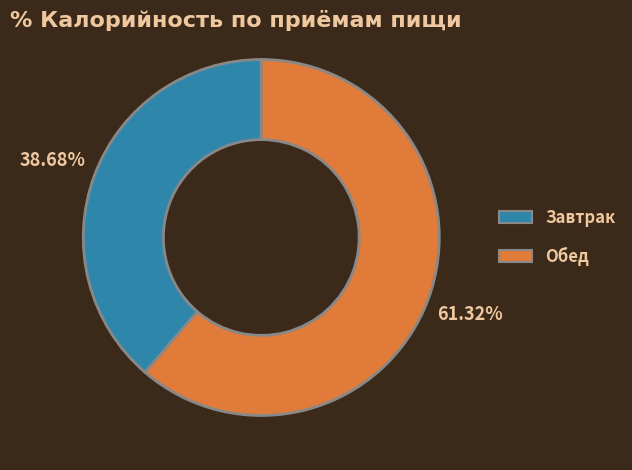

Do Обед and Завтрак together represent more than half of the pie?

Yes